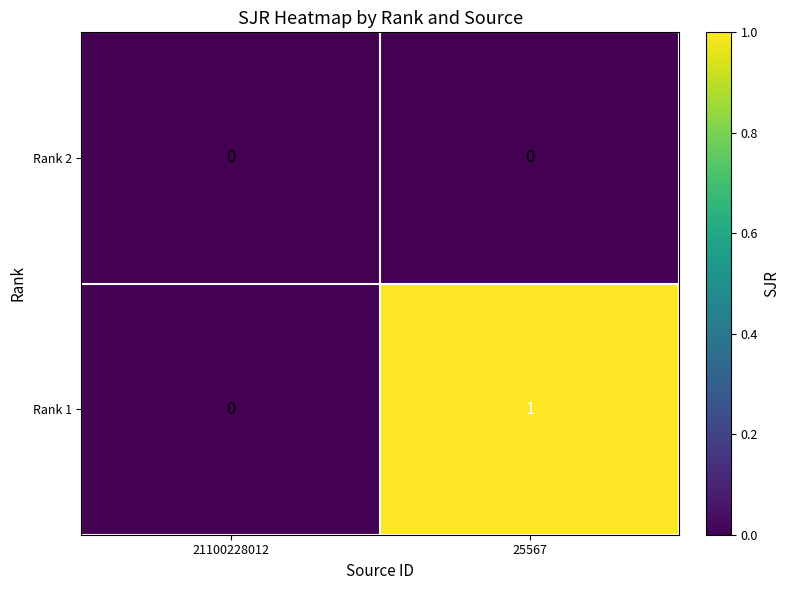

Reading left to right, list all the values displayed in this chart.

Rank 2: 21100228012=0	25567=0
Rank 1: 21100228012=0	25567=1